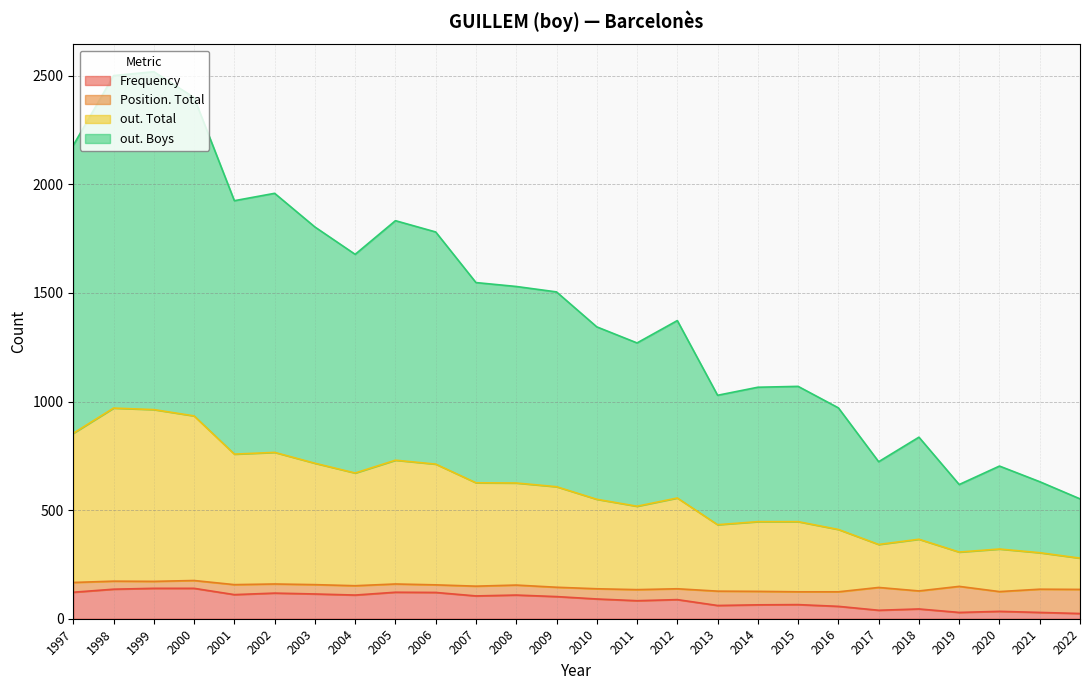

Does the chart display data point markers on the line(s)?

No